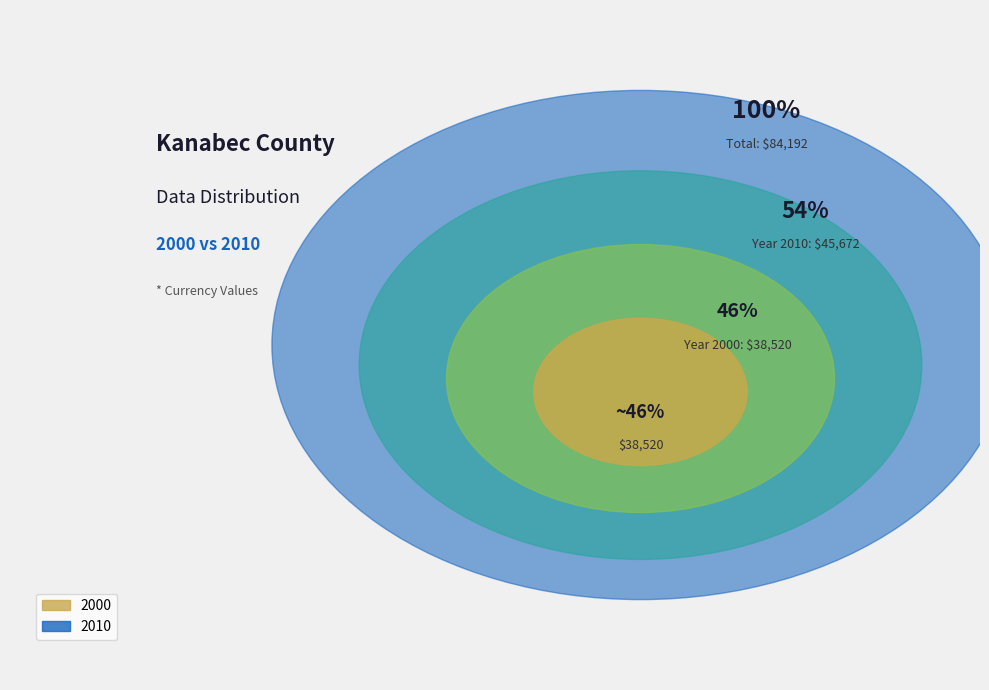

How many slices are in this pie chart?

2